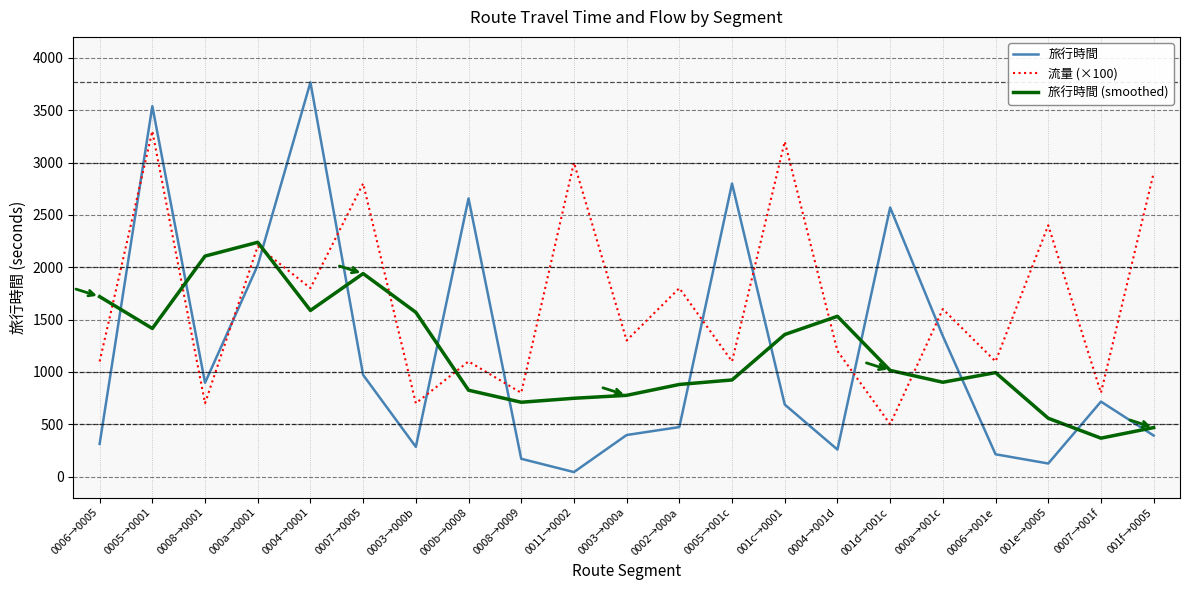

At which category does the chart reach its peak across all series?

0004→0001